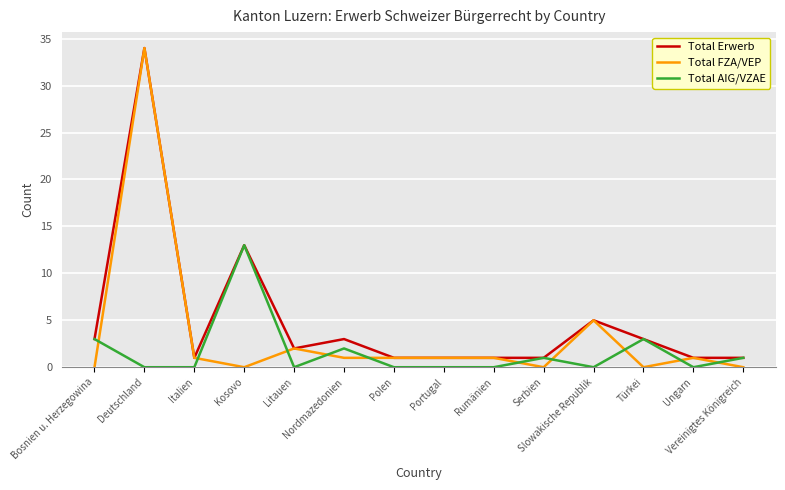

Reading left to right, list all the values displayed in this chart.

Total Erwerb: 3	34	1	13	2	3	1	1	1	1	5	3	1	1
Total FZA/VEP: 0	34	1	0	2	1	1	1	1	0	5	0	1	0
Total AIG/VZAE: 3	0	0	13	0	2	0	0	0	1	0	3	0	1